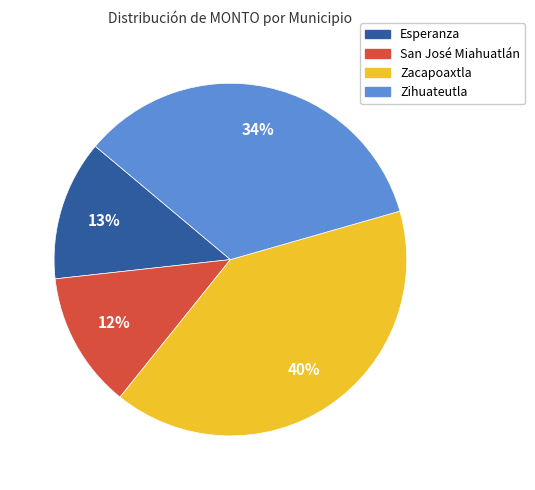

To the nearest percent, what is the difference between the largest and smallest slice percentages?

28%